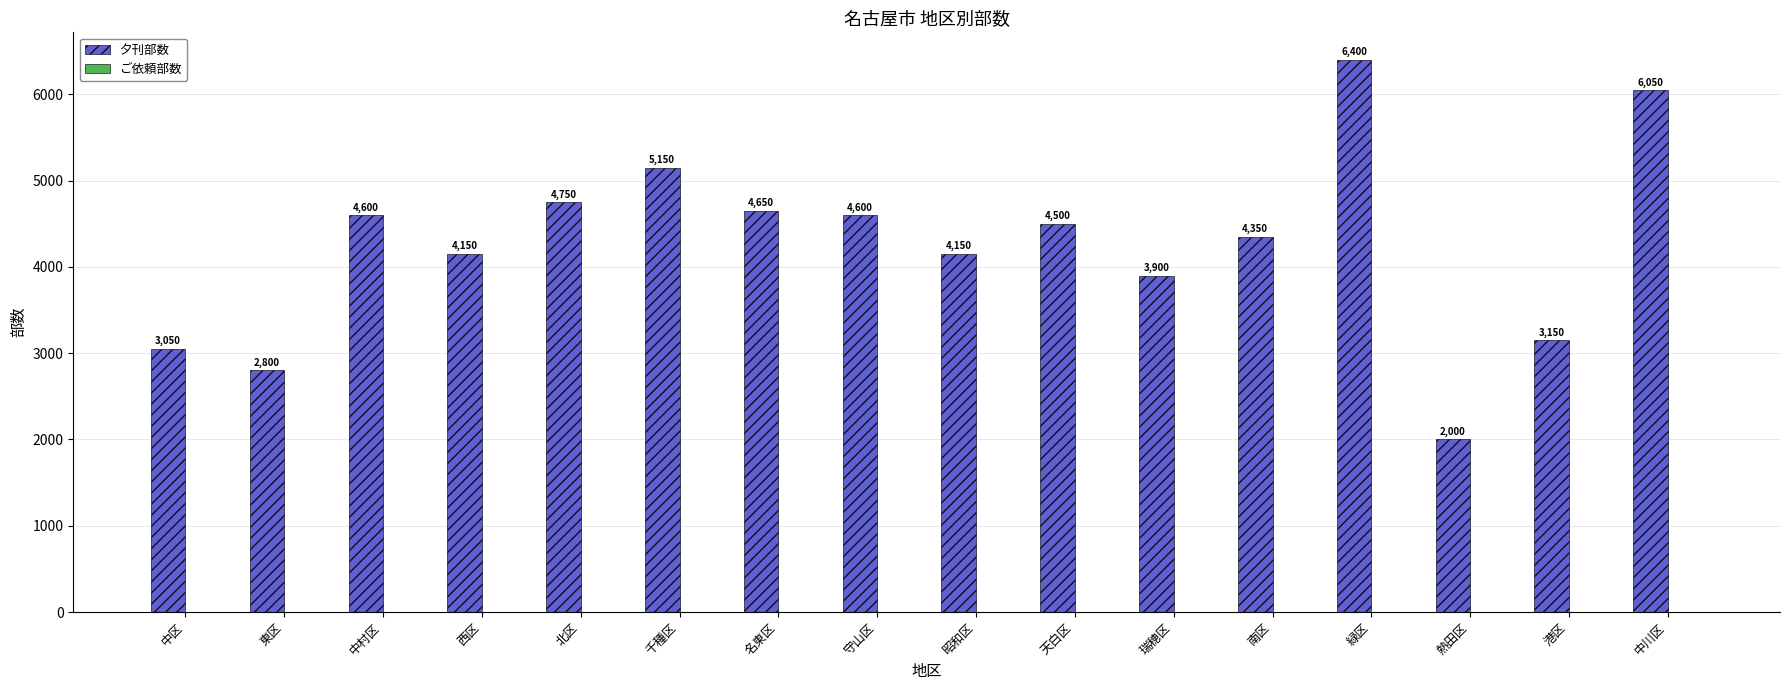

Reading left to right, extract all data points from this chart.

中区=3050	東区=2800	中村区=4600	西区=4150	北区=4750	千種区=5150	名東区=4650	守山区=4600	昭和区=4150	天白区=4500	瑞穂区=3900	南区=4350	緑区=6400	熱田区=2000	港区=3150	中川区=6050